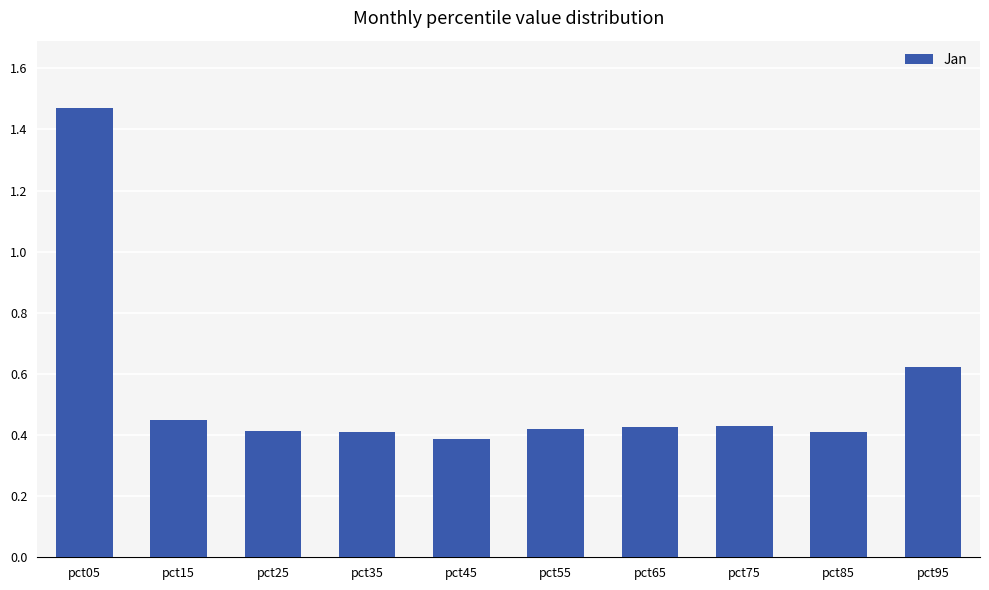

Between pct95 and pct35, which is larger?

pct95